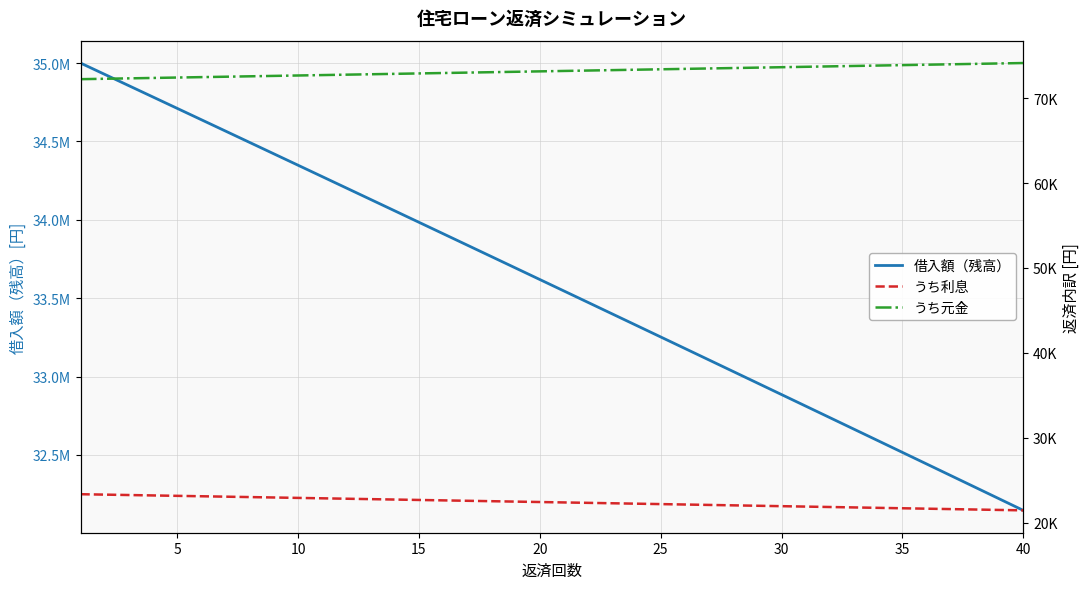

Which series has the largest total across all categories?

借入額（残高）